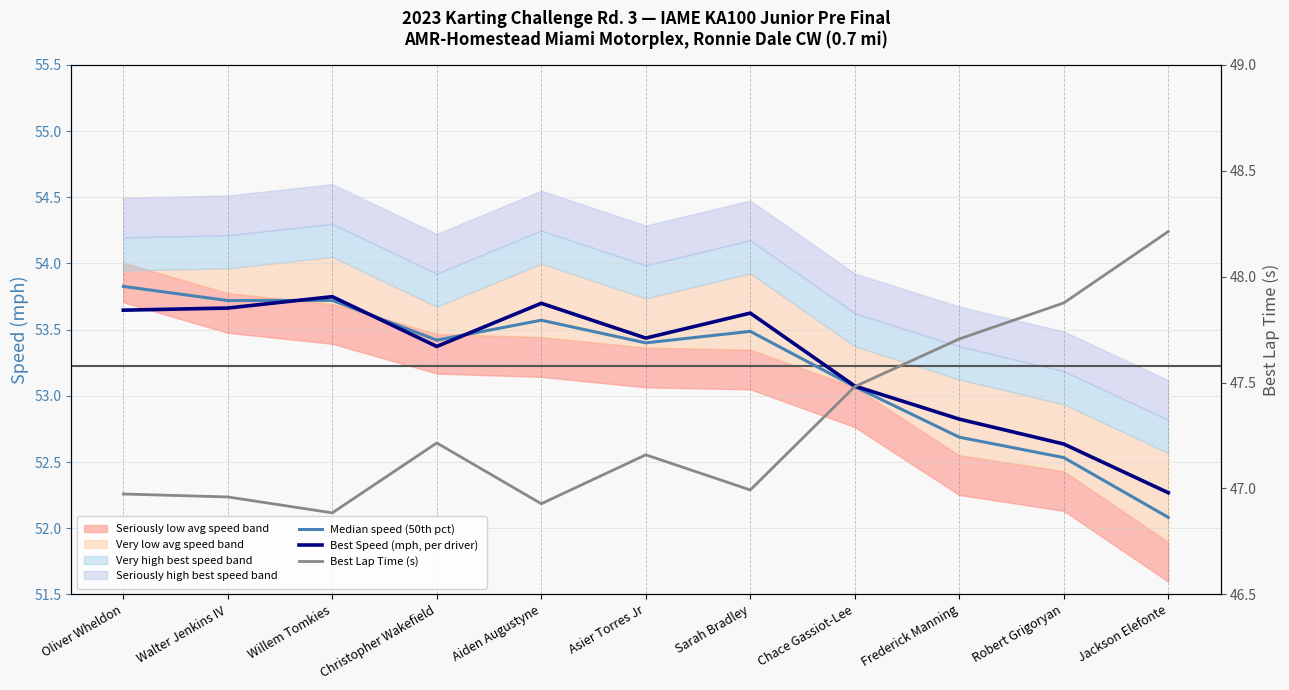

Which series has the largest total across all categories?

Best Speed (mph, per driver)